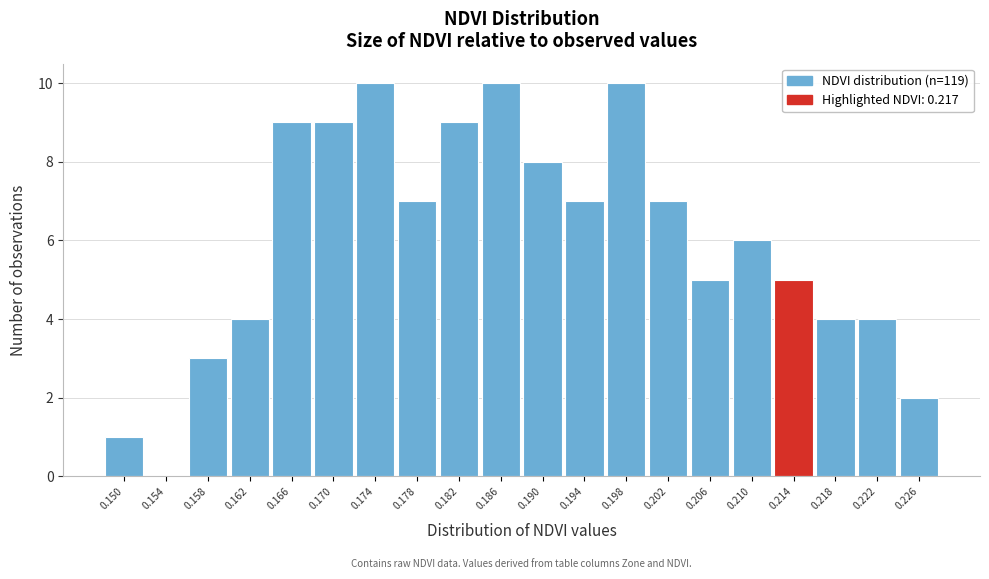

Reading left to right, what are all the values shown in this chart?

0.150=1	0.154=0	0.158=3	0.162=4	0.166=9	0.170=9	0.174=10	0.178=7	0.182=9	0.186=10	0.190=8	0.194=7	0.198=10	0.202=7	0.206=5	0.210=6	0.214=5	0.218=4	0.222=4	0.226=2